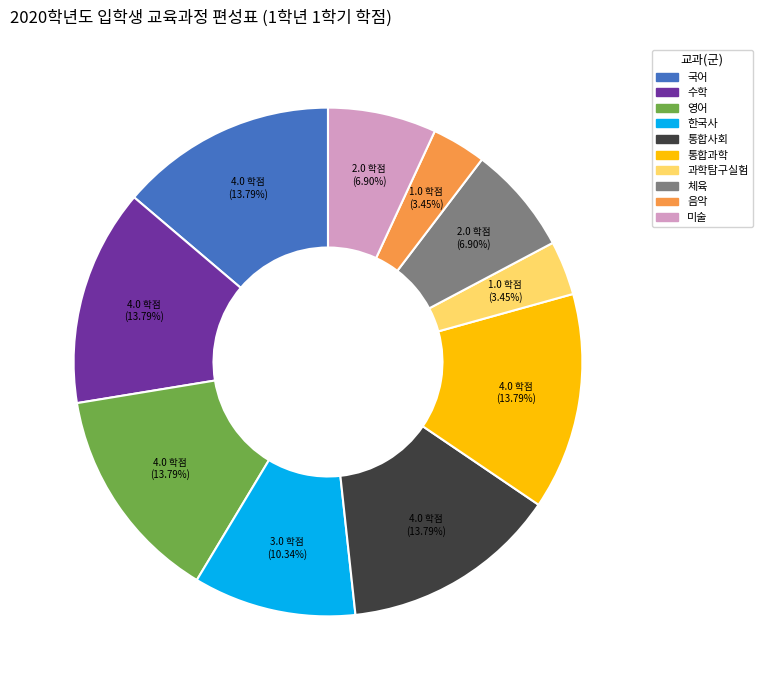

Do 국어 and 통합사회 together represent more than half of the pie?

No